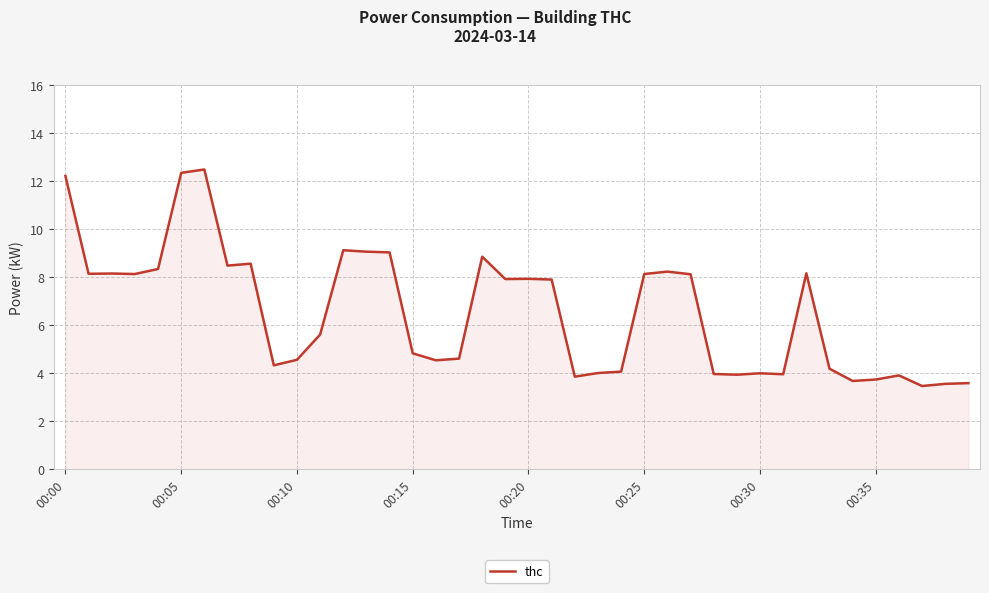

How many lines are shown in the chart?

1